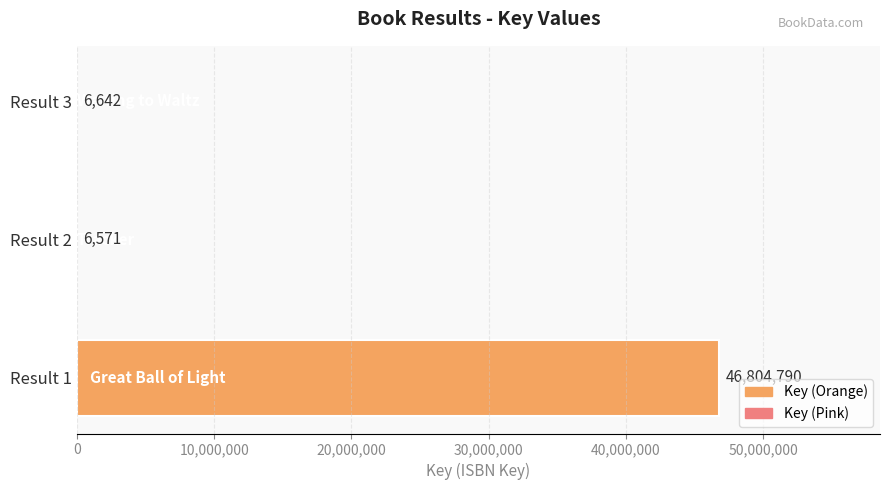

At which label is the value closest to 23405680?

Result 3